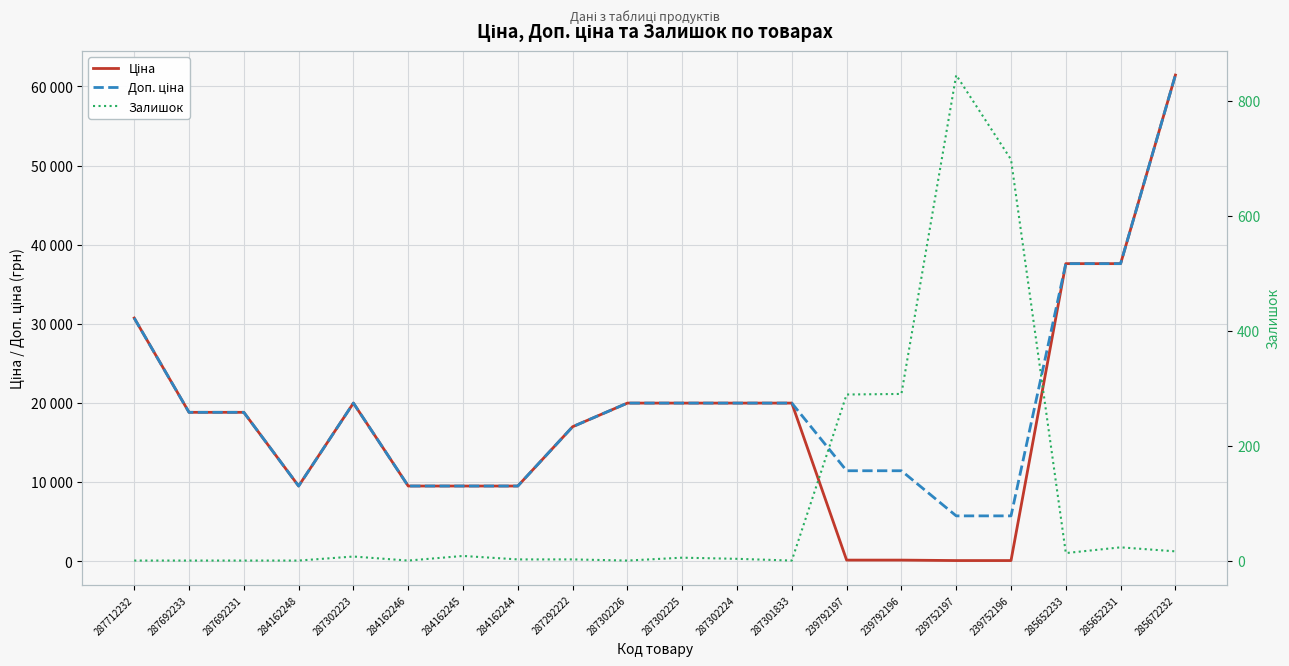

Between 239792197 and 287301833, which is larger?

287301833